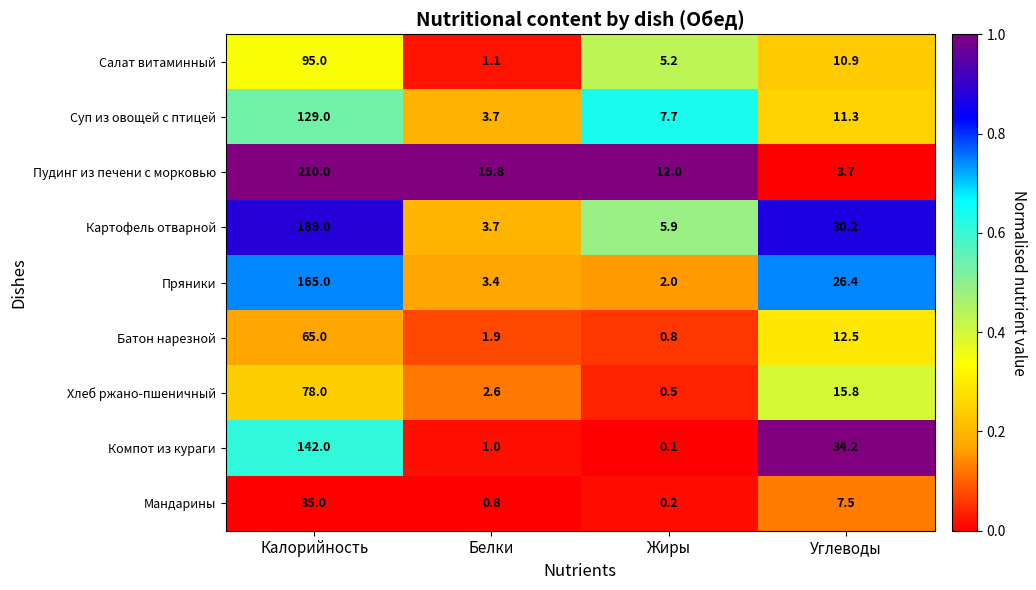

Which series changed the most between Белки and Жиры?

Салат витаминный